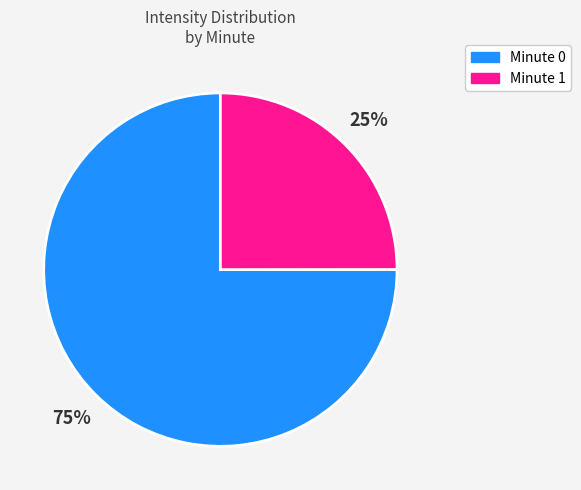

To the nearest percent, what is the average slice percentage?

50%